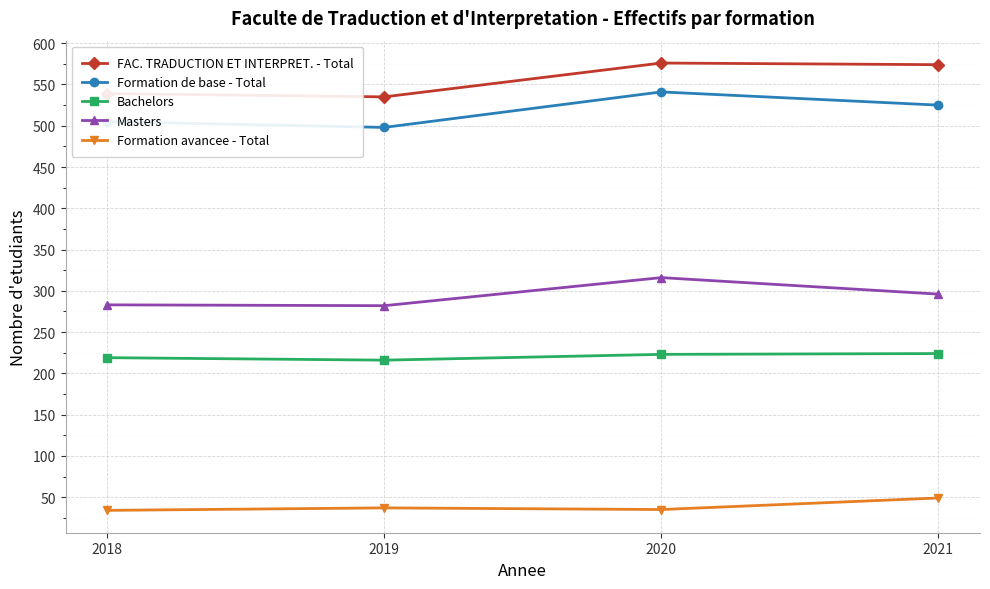

List the series in order of their peak value, lowest first.

Formation avancee - Total, Bachelors, Masters, Formation de base - Total, FAC. TRADUCTION ET INTERPRET. - Total